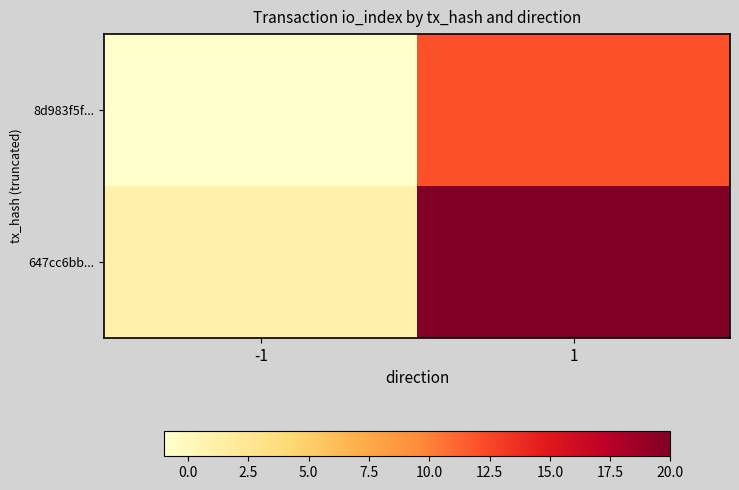

Which has a higher value, 1 or -1?

1